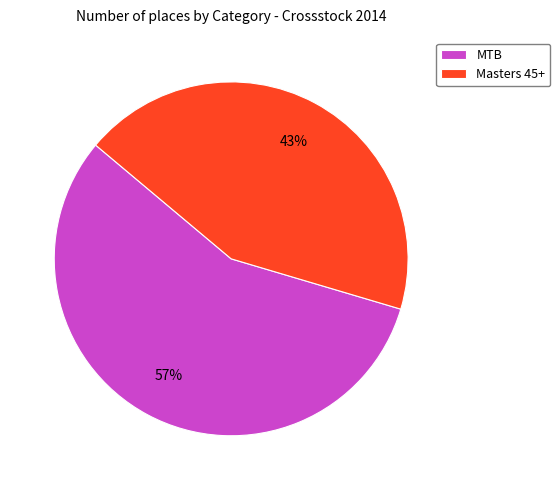

How many segments does this pie chart have?

2